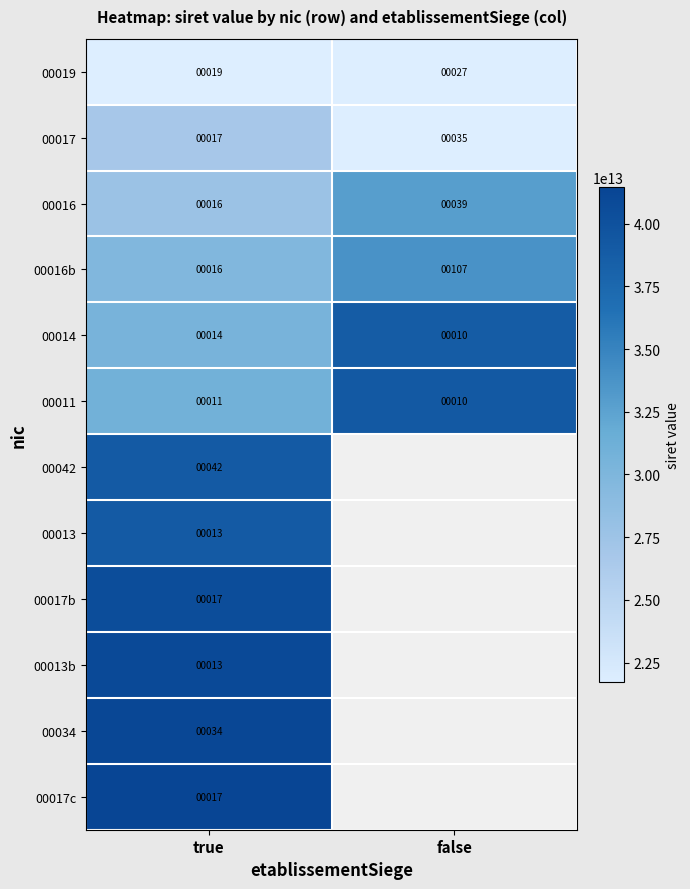

What is the difference between the maximum and minimum values in the 00014 series?

4